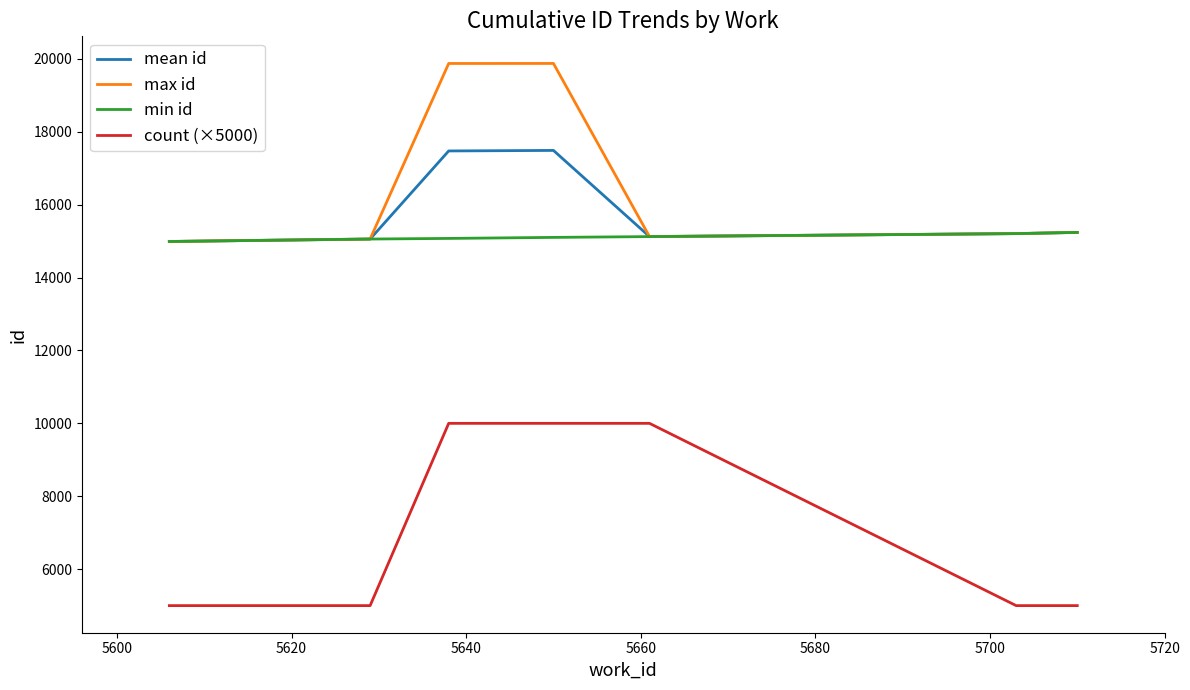

What is the minimum value shown in the chart?

5000.0